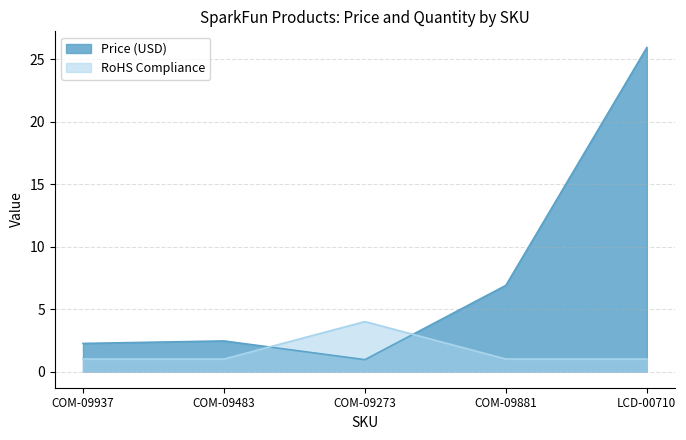

Reading left to right, what are all the values shown in this chart?

Price (USD): COM-09937=2.2	COM-09483=2.5	COM-09273=0.9	COM-09881=6.9	LCD-00710=25.9
RoHS Compliance: COM-09937=1.0	COM-09483=1.0	COM-09273=4.0	COM-09881=1.0	LCD-00710=1.0